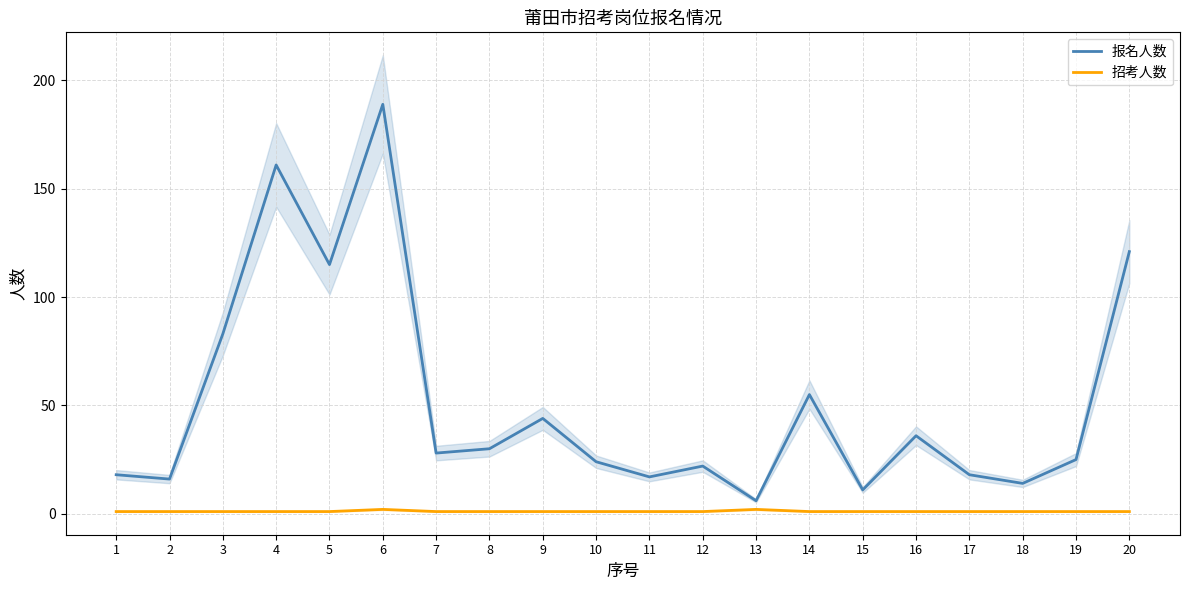

At which category does the chart reach its minimum across all series?

1